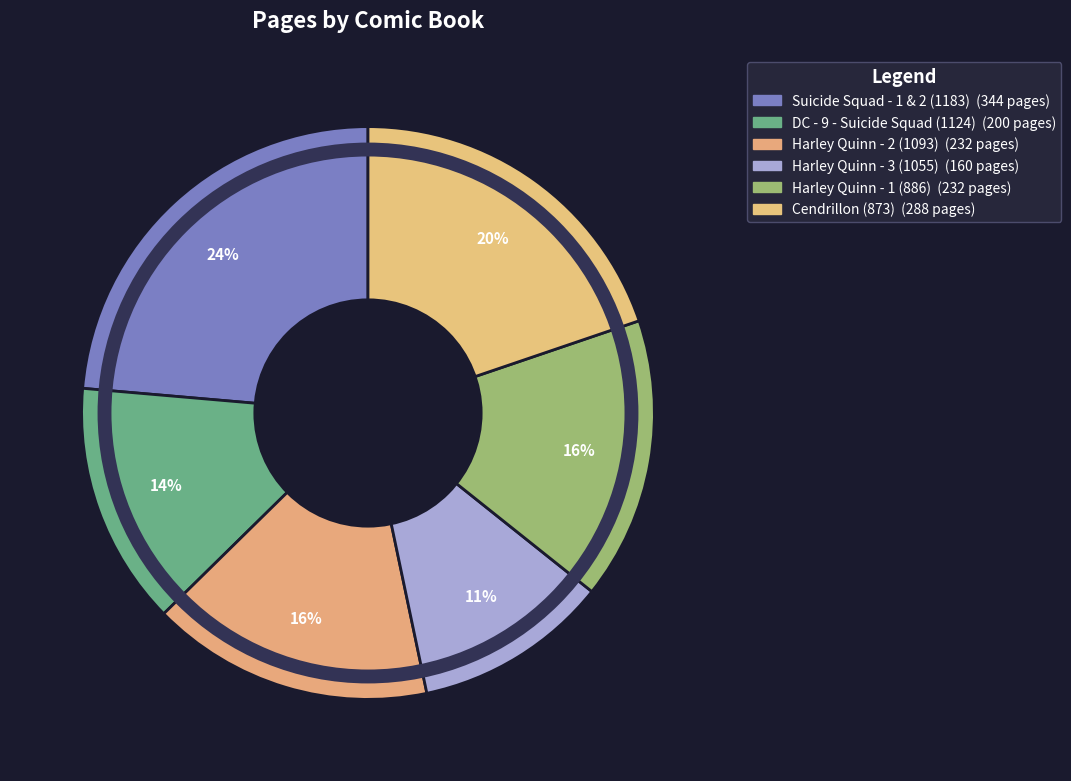

To the nearest percent, what is the combined percentage of Suicide Squad - 1 & 2 (1183) and Cendrillon (873)?

43%